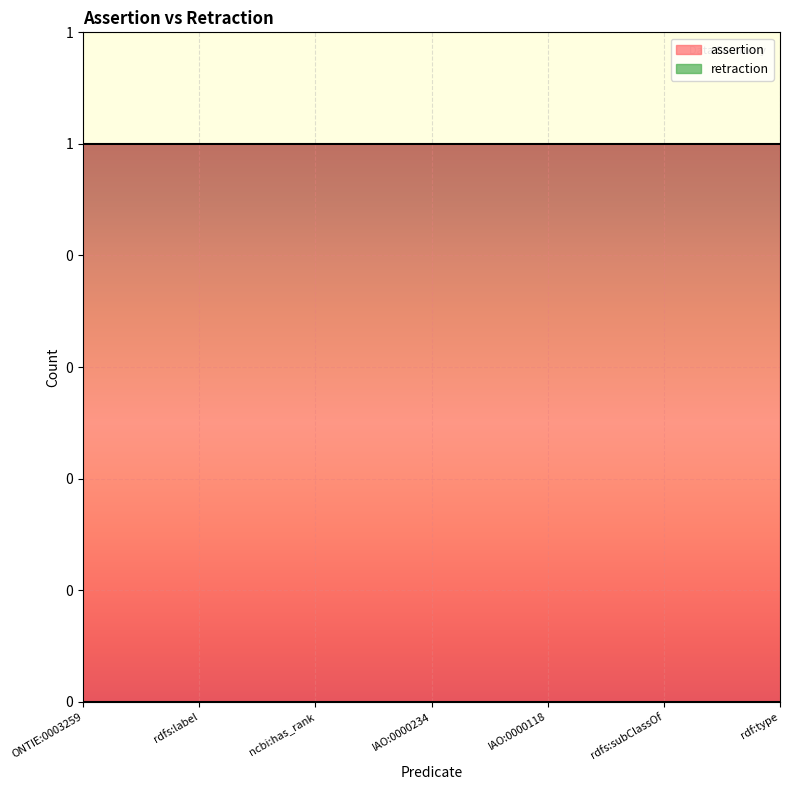

What position from the right is ncbi:has_rank?

5